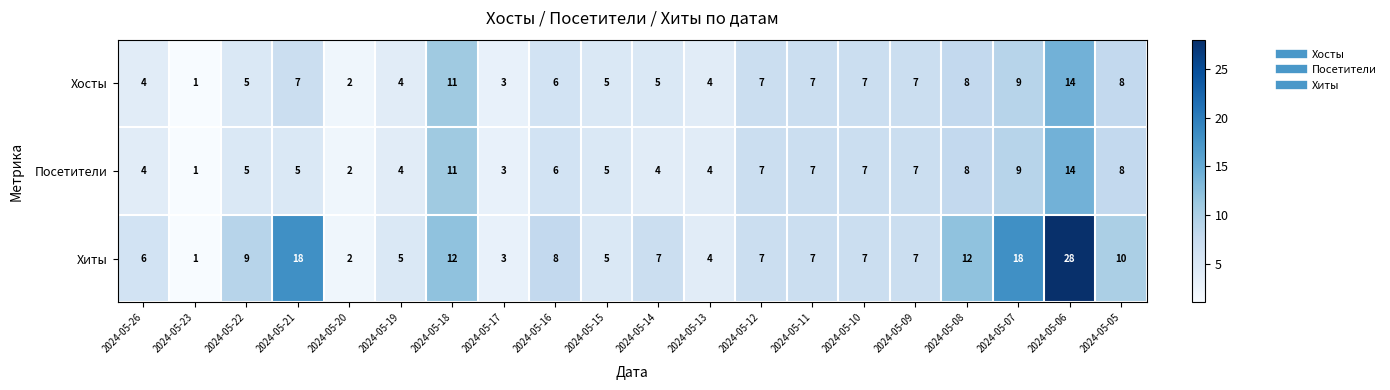

What is the maximum value shown in the chart?

28